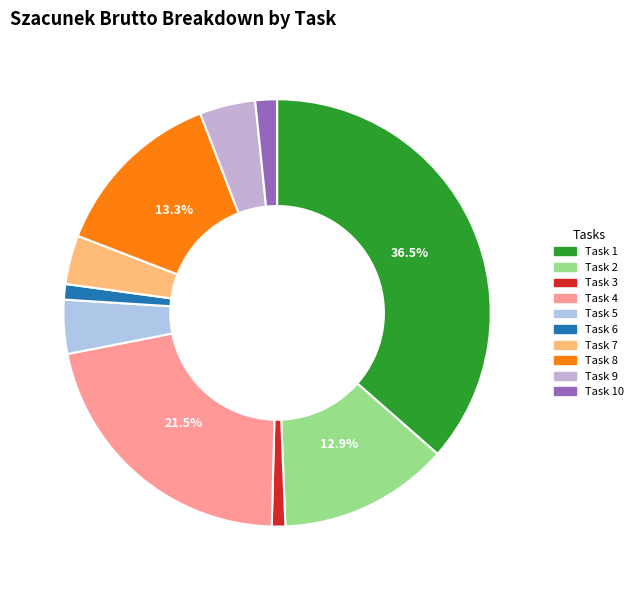

How many segments does this pie chart have?

10